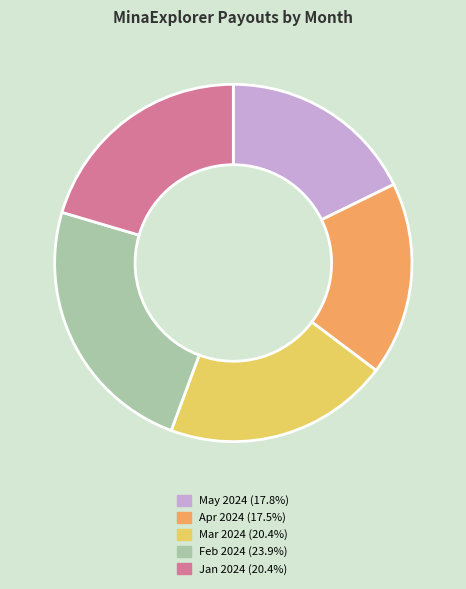

What is the ratio of the value at Apr 2024 (17.5%) to the value at Feb 2024 (23.9%)?

0.7